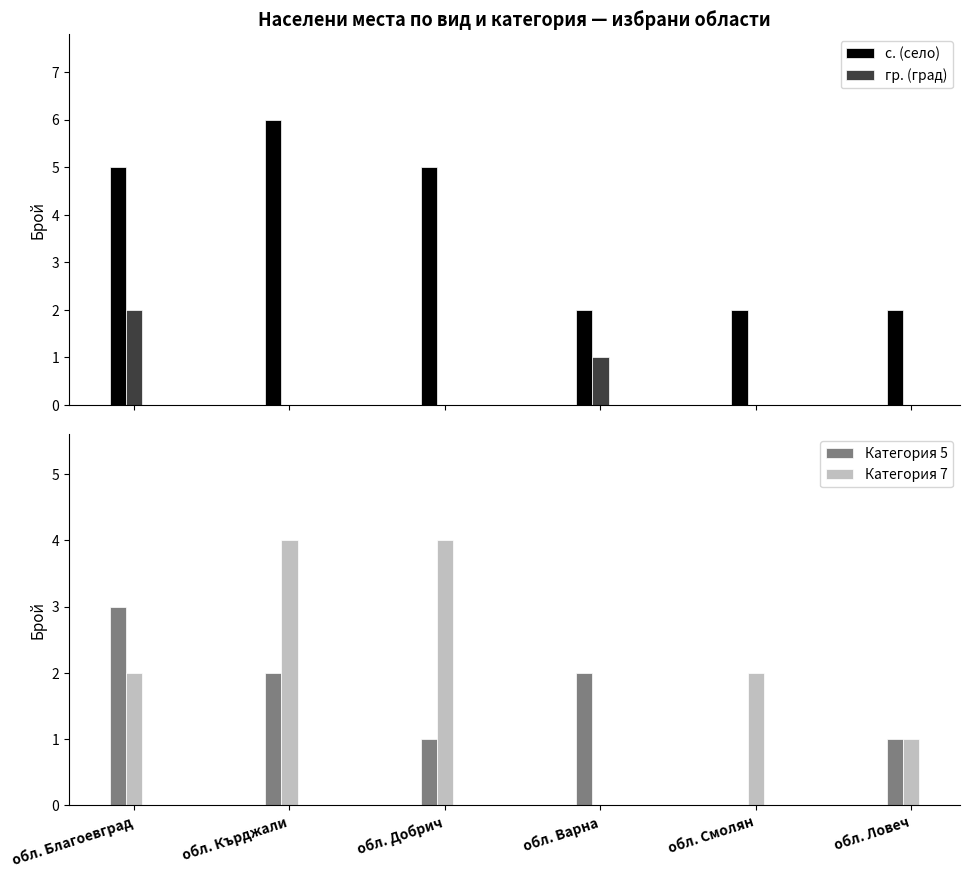

The value of с. (село) at обл. Кърджали is 6. True or false?

True